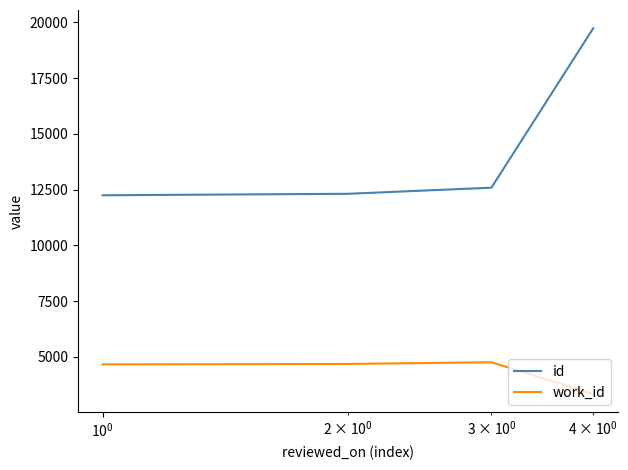

How many categories are shown in the chart?

4